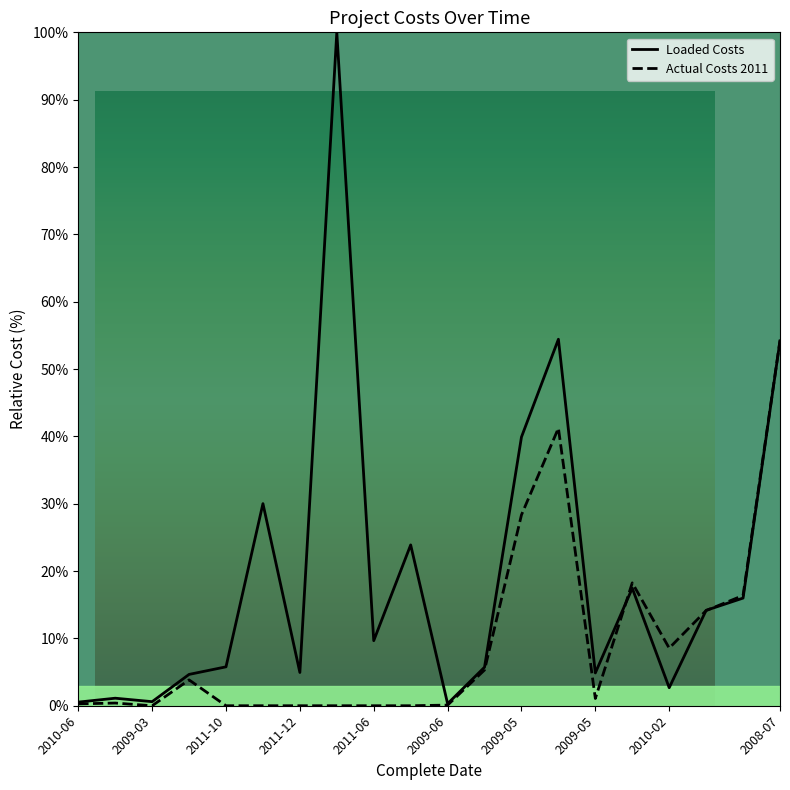

What is the difference between the maximum and minimum values in the Loaded Costs series?

99.7